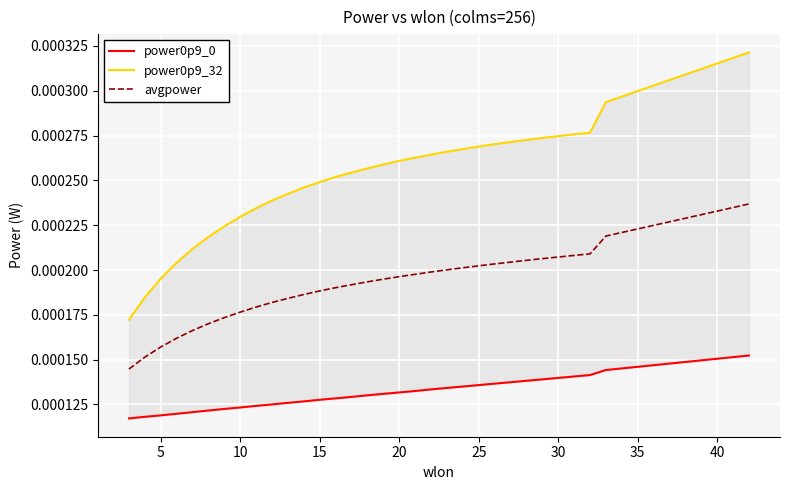

How many data points does each series have?

40